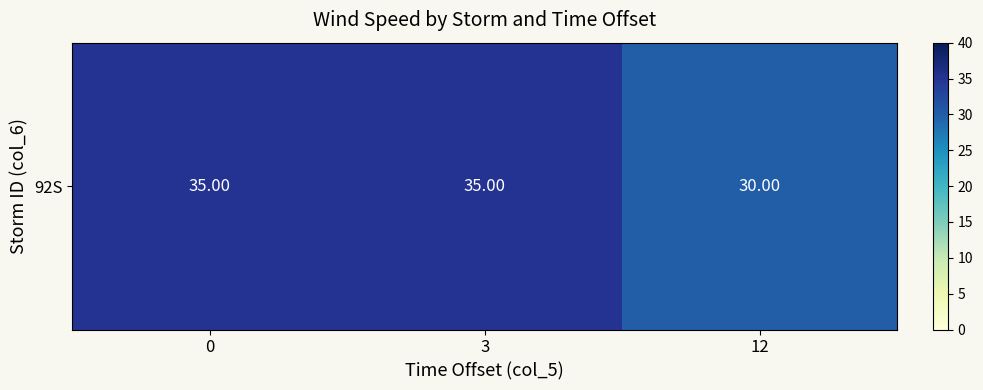

Count the number of data series in this chart.

1